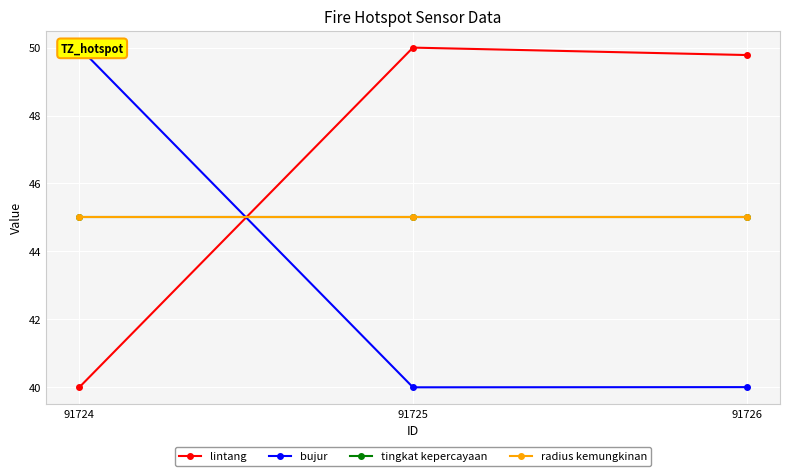

How many series are shown in this chart?

4